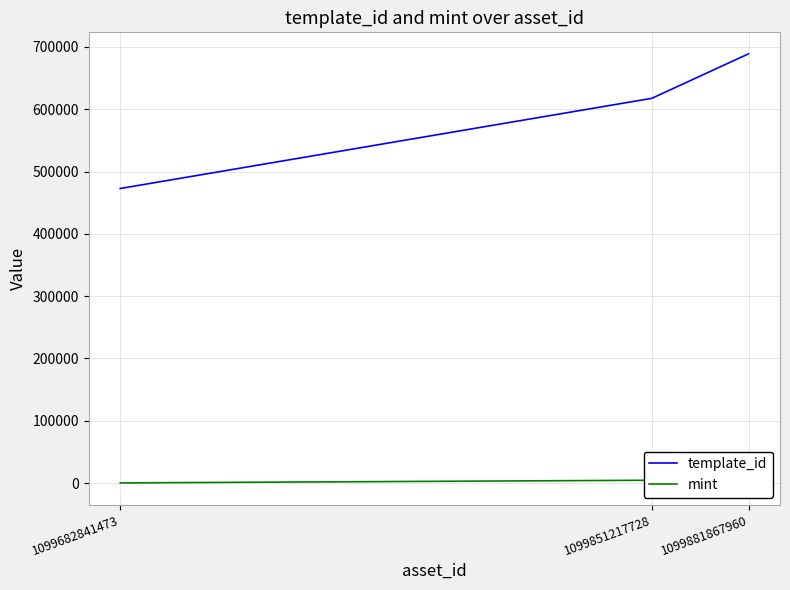

Which series has the largest total across all categories?

template_id